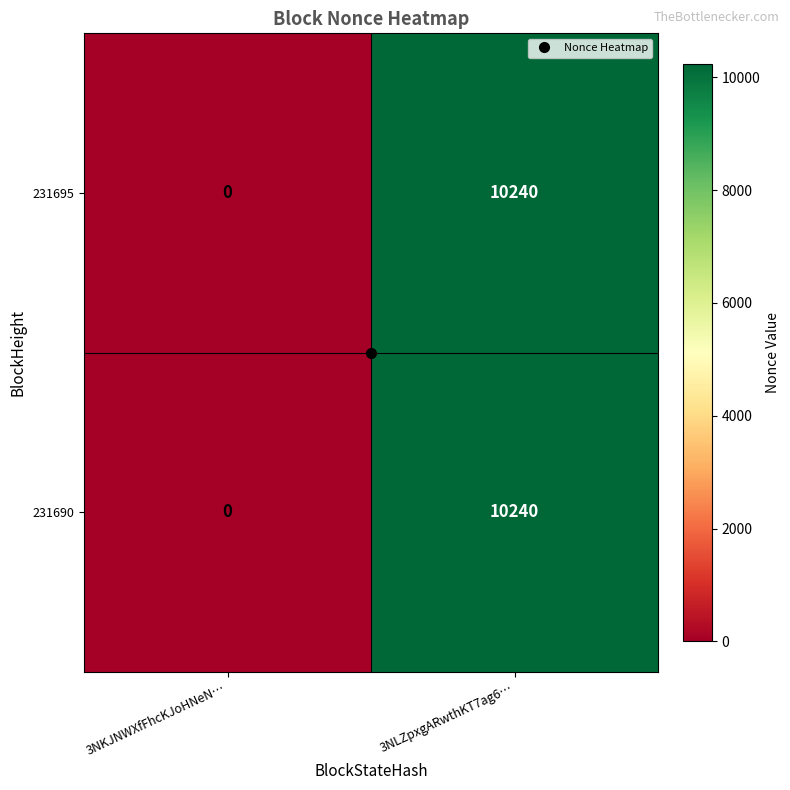

At which category is the sum across all series the highest?

3NLZpxgARwthKT7ag6…